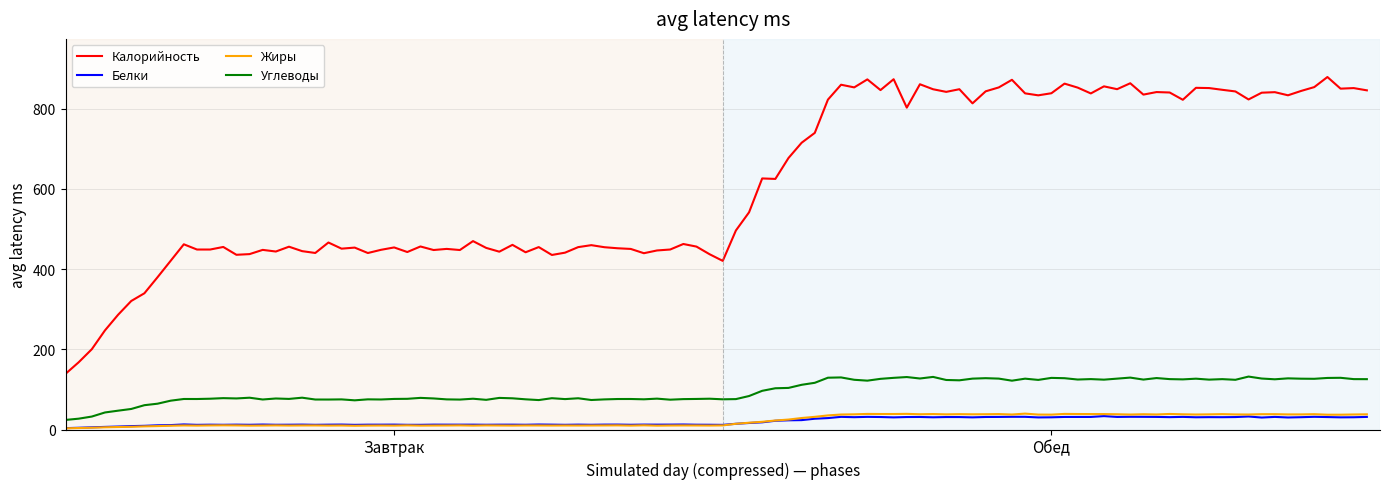

True or false: Калорийность and Белки intersect in this chart.

False